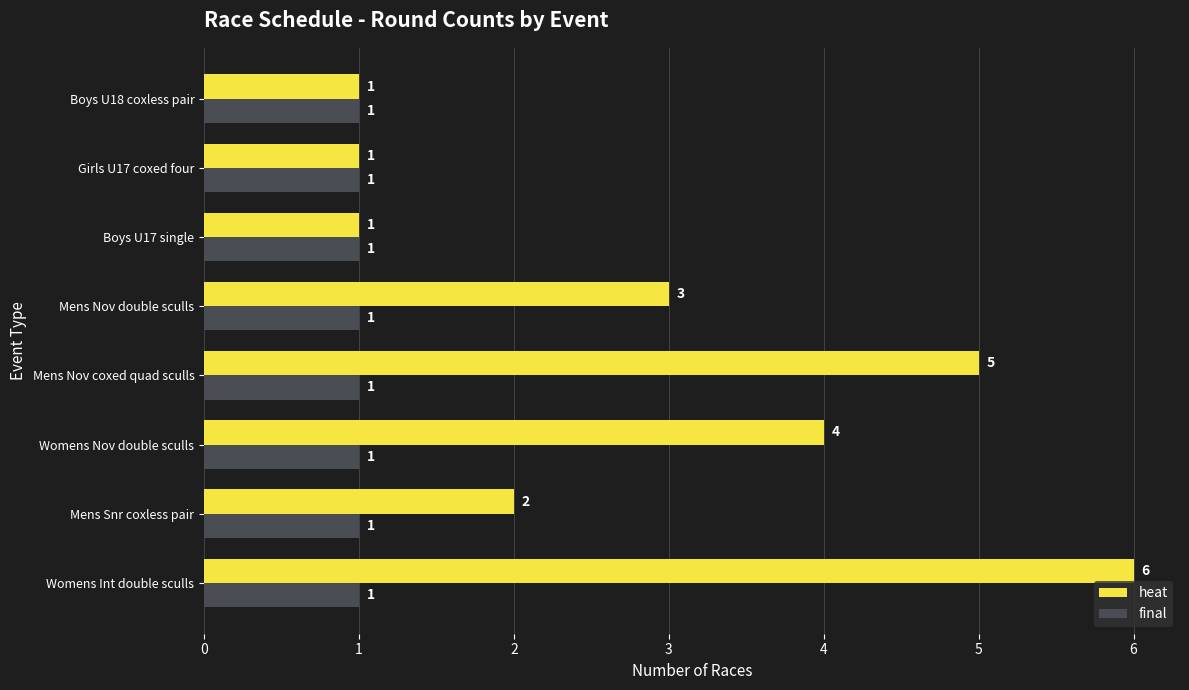

True or false: heat has a value of 3 at Mens Nov double sculls.

True